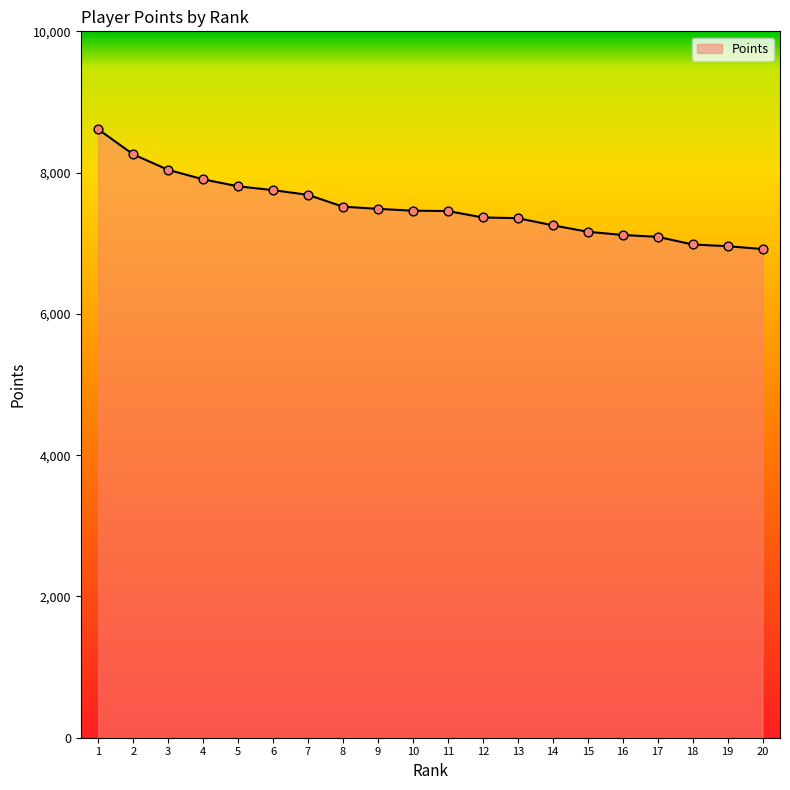

Between 10 and 18, which is larger?

10